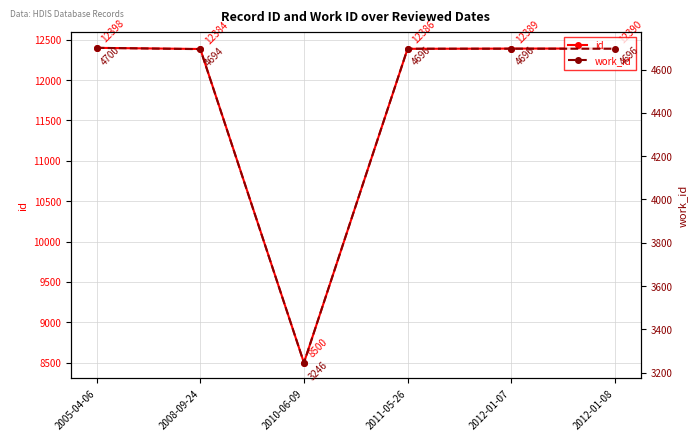

Reading left to right, extract all data points from this chart.

id: 12398	12384	8500	12386	12389	12390
work_id: 4700	4694	3246	4696	4696	4696